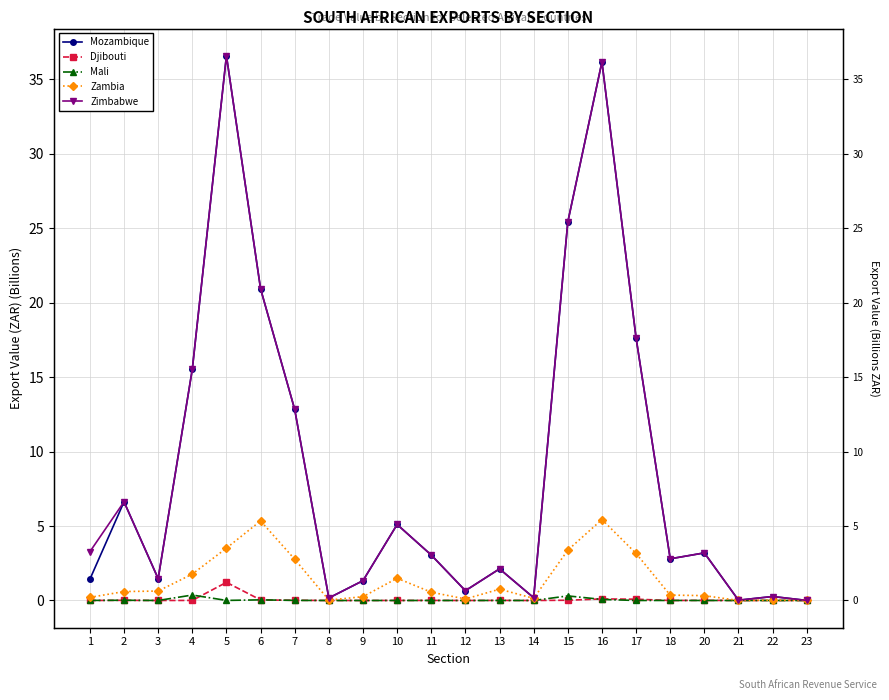

What is the average value of the Mozambique series?

8.8